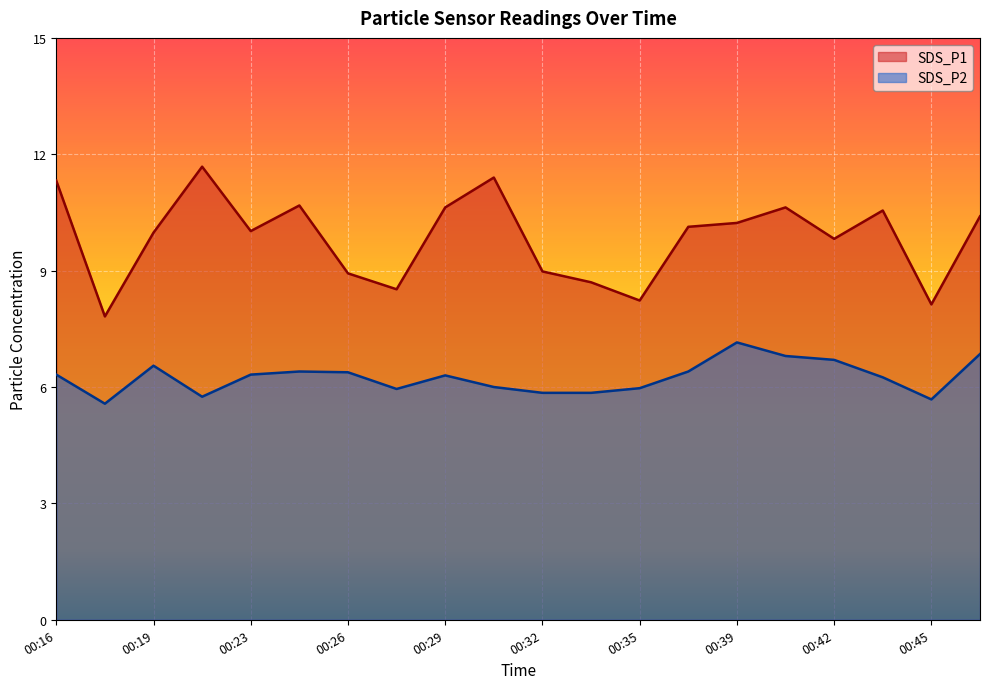

What is the average value of the SDS_P2 series?

6.3